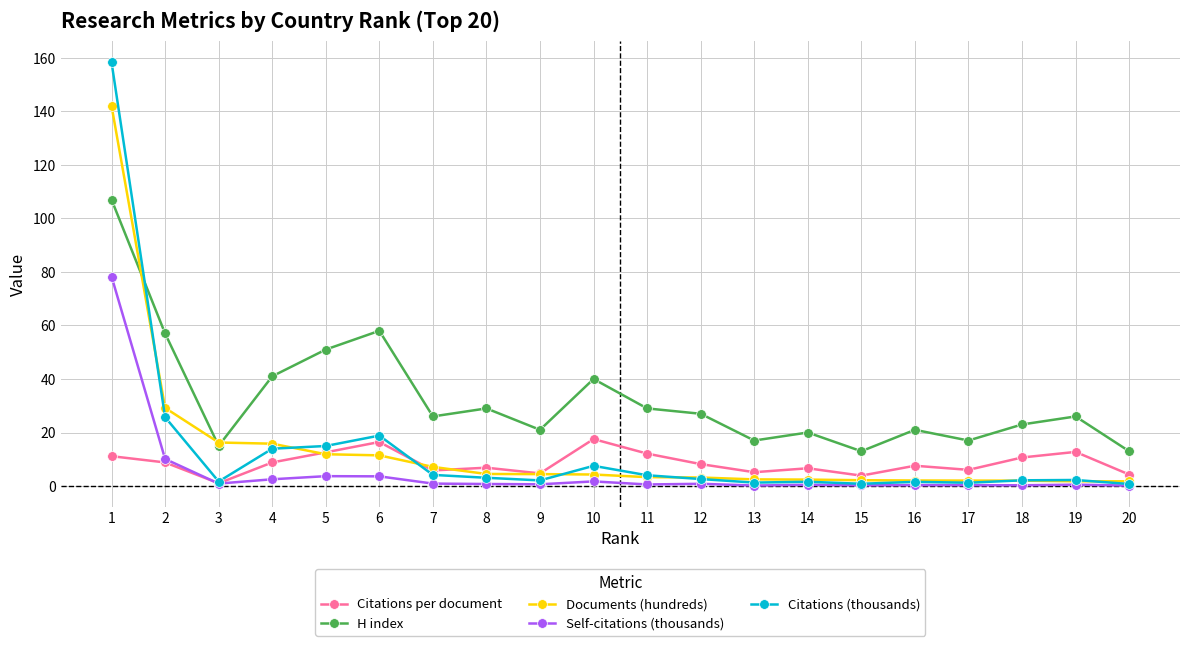

Between 2 and 15, which series saw the biggest shift?

H index